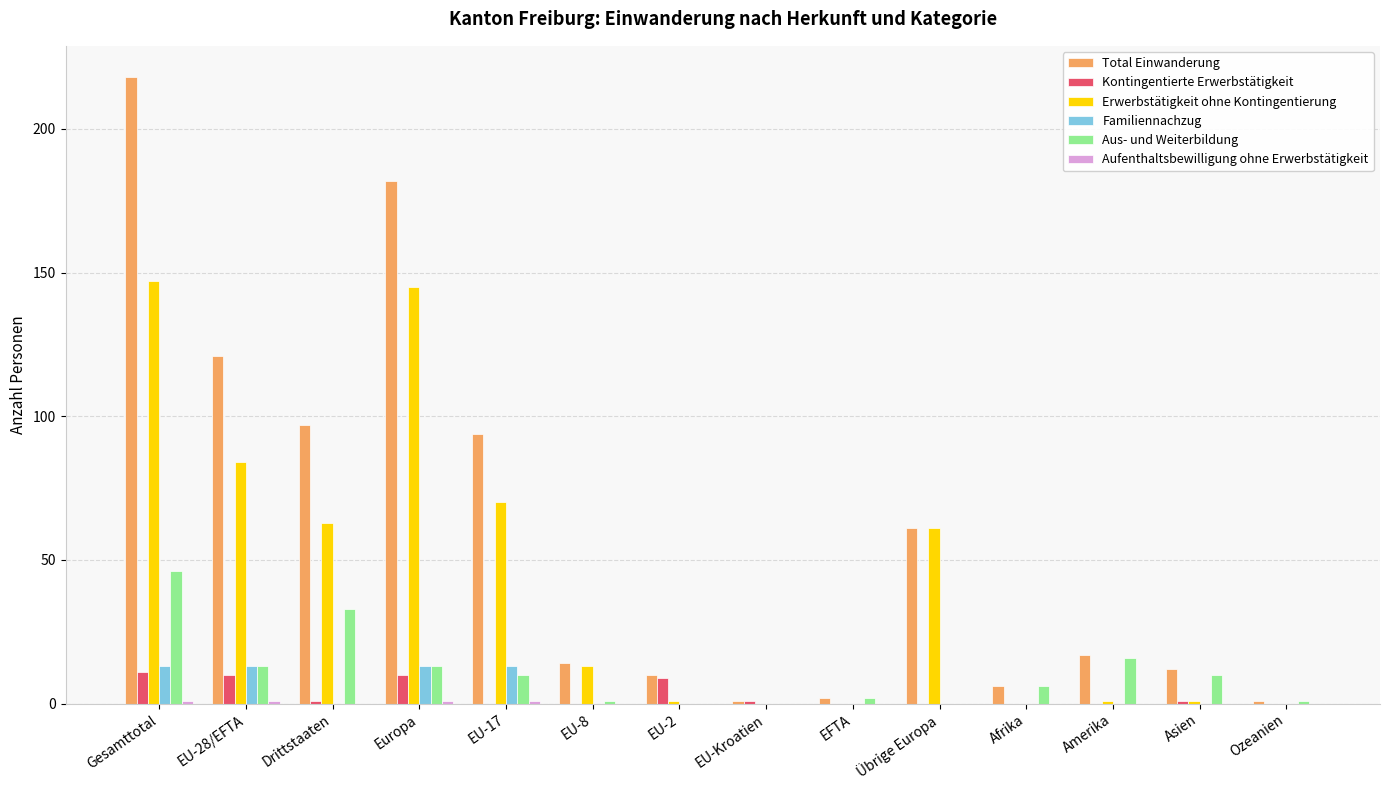

Is the value of Aus- und Weiterbildung at Europa greater than the value of Kontingentierte Erwerbstätigkeit at Drittstaaten?

Yes